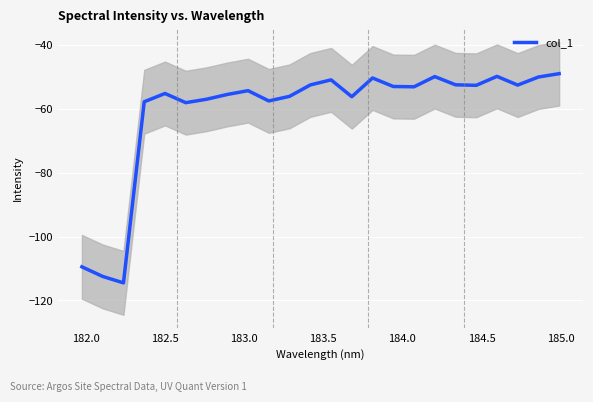

What is the average value?

-60.8